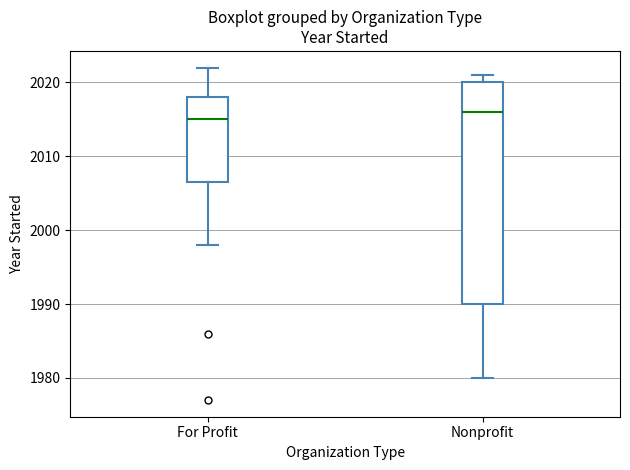

Which box has the highest median line?

Nonprofit